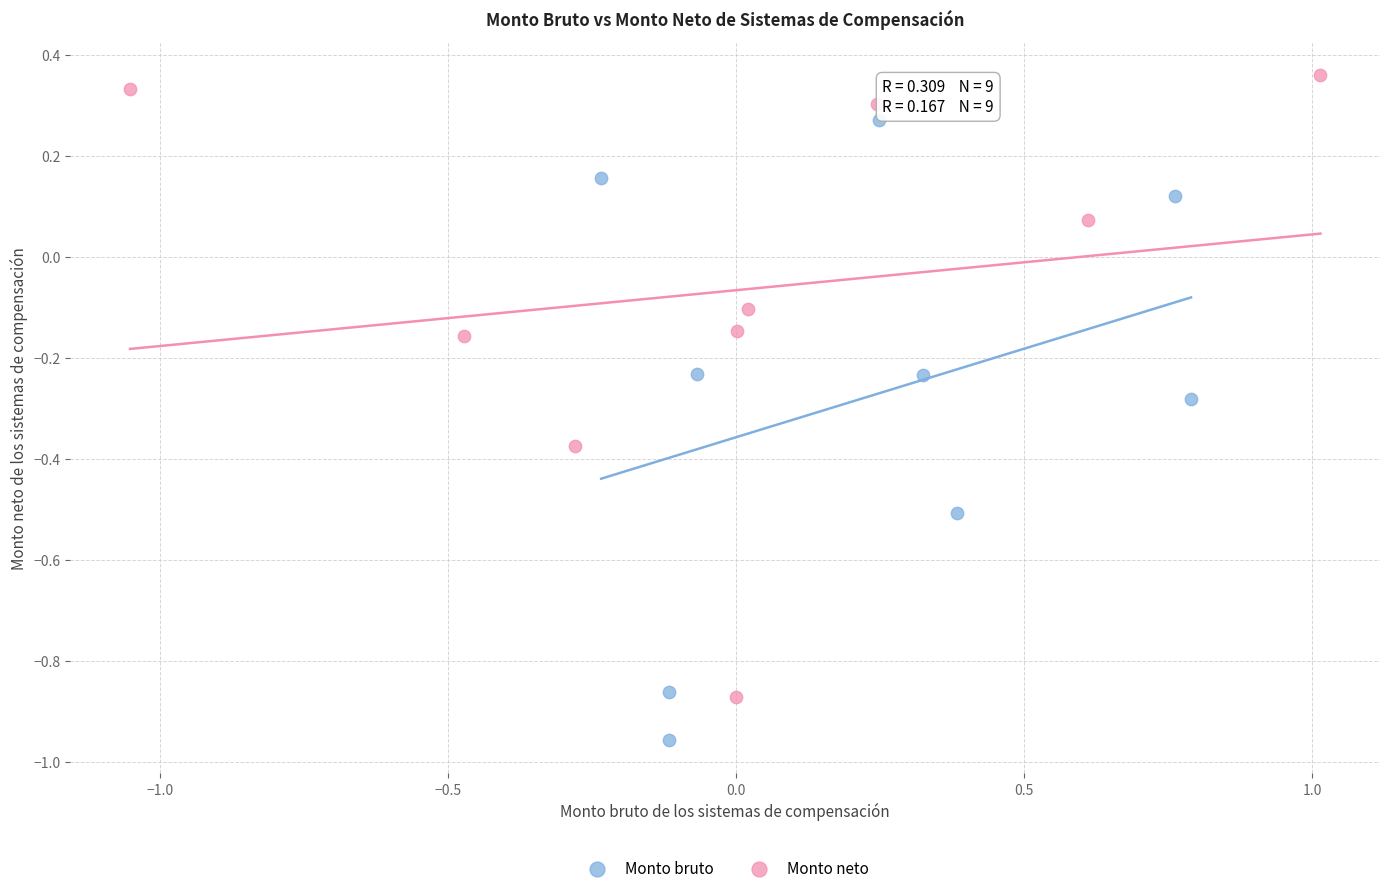

Which series reaches the minimum Y coordinate?

Monto bruto